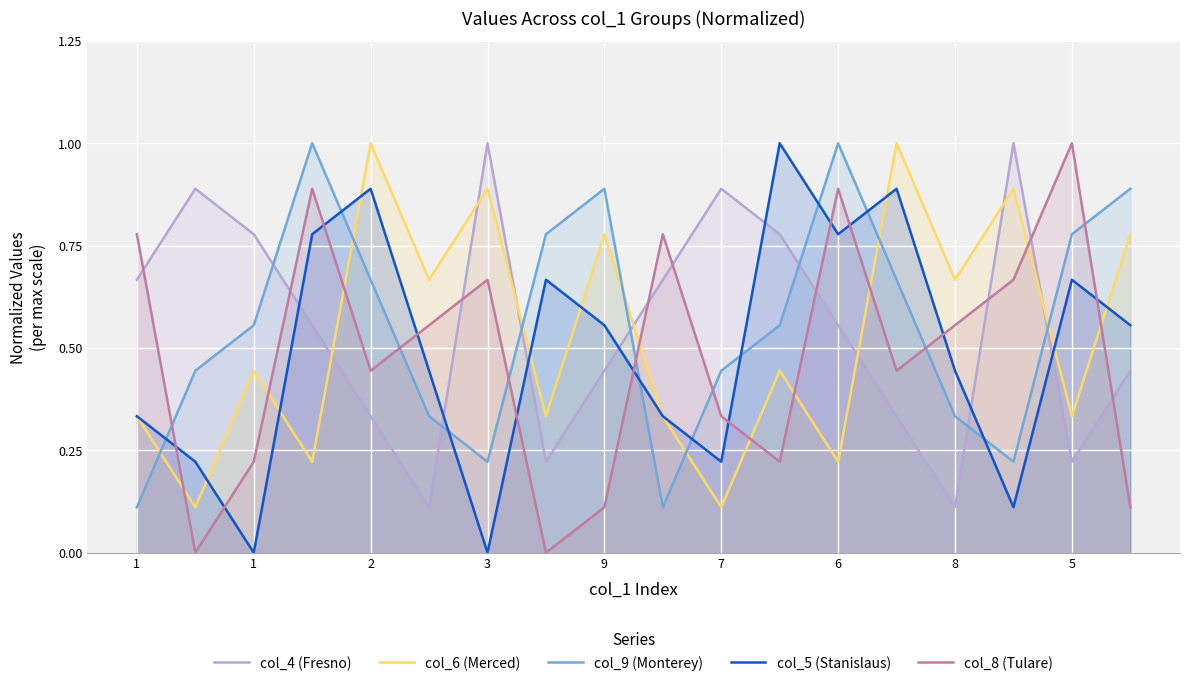

What are all the series names shown in the legend?

col_4 (Fresno), col_6 (Merced), col_9 (Monterey), col_5 (Stanislaus), col_8 (Tulare)